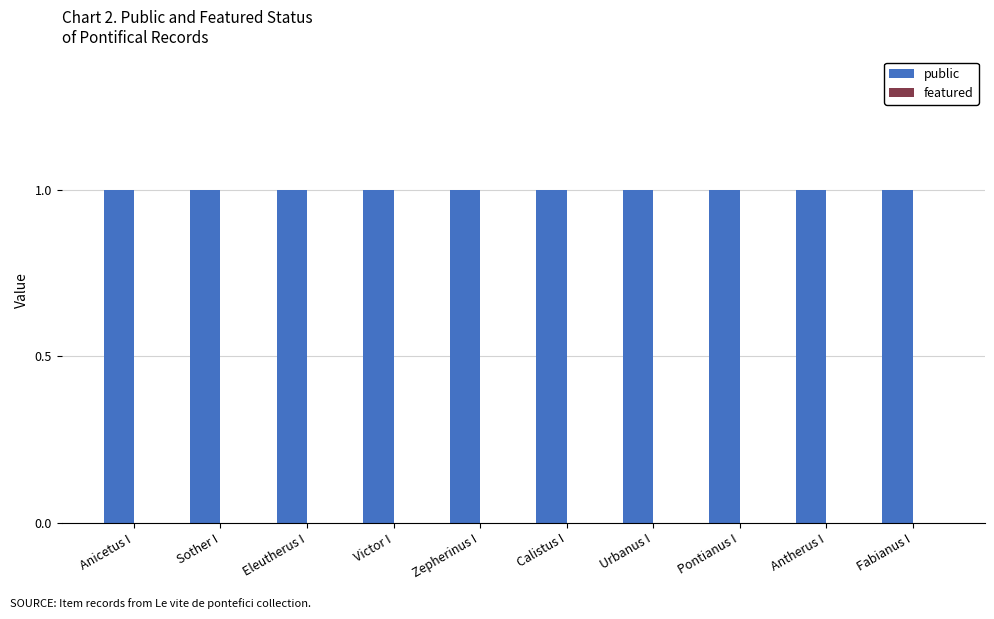

Rank the categories by featured value from lowest to highest.

Anicetus I, Sother I, Eleutherus I, Victor I, Zepherinus I, Calistus I, Urbanus I, Pontianus I, Antherus I, Fabianus I